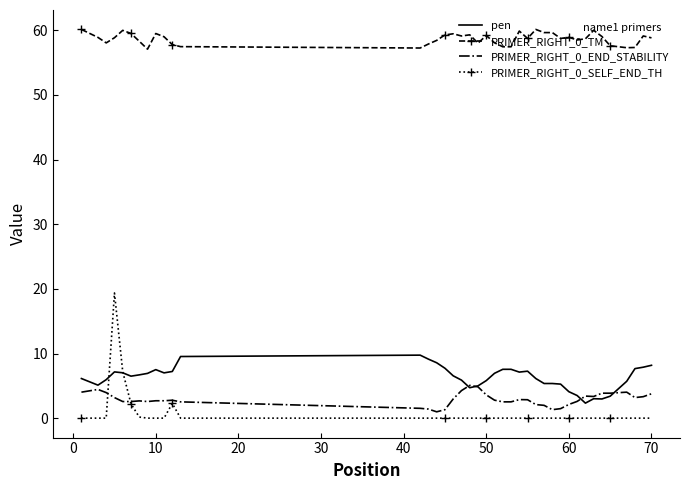

What is the maximum value shown in the chart?

60.1